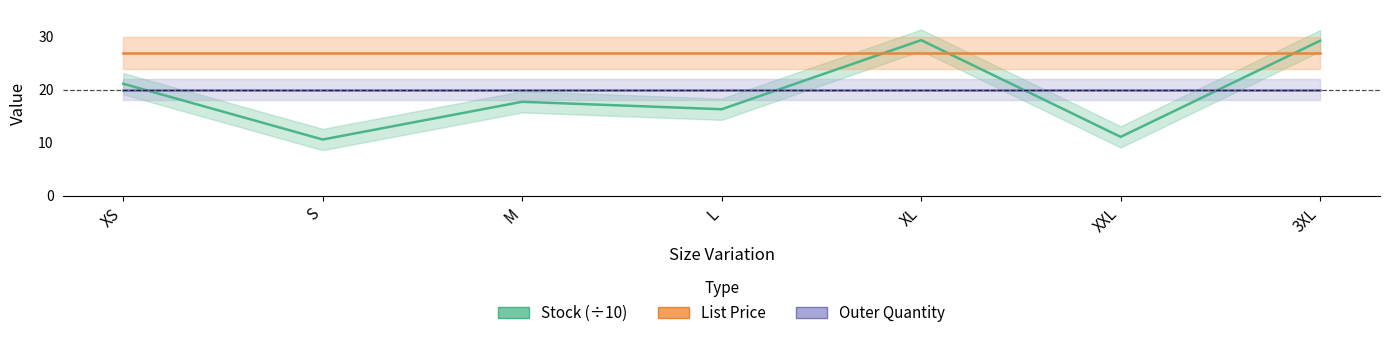

Which series has the largest range (max minus min)?

Stock (÷10)